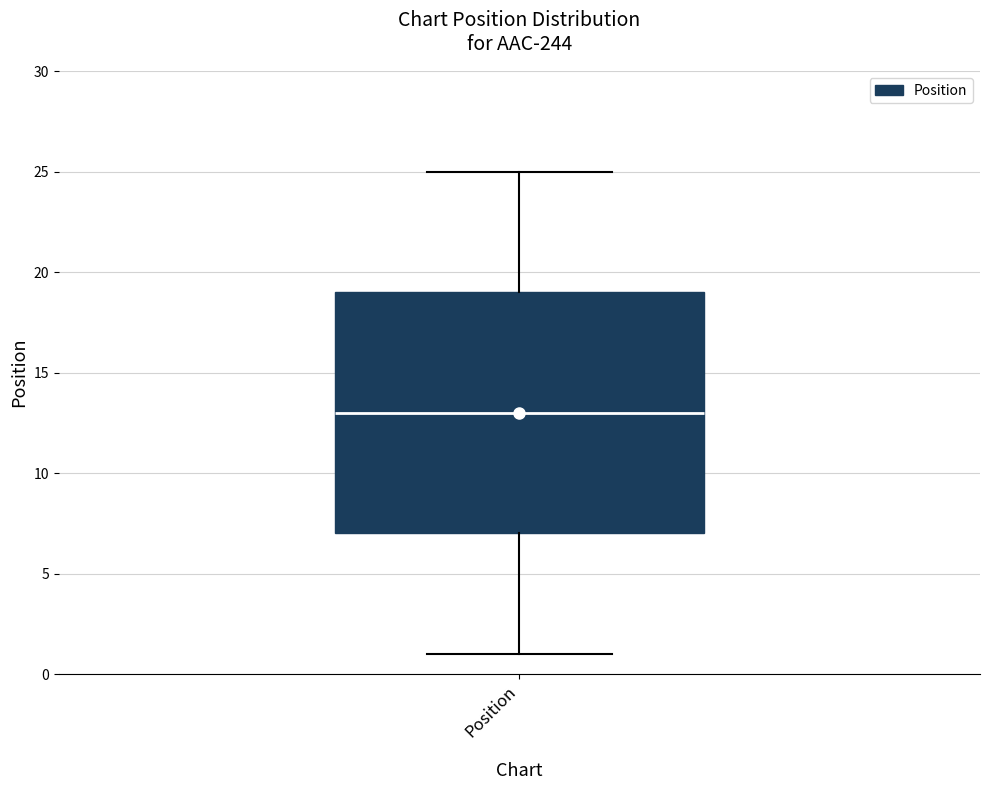

Where does the lower whisker of the box for Position end on the y-axis? The values are not printed on the chart, so give them approximately, as read against the axis.

1